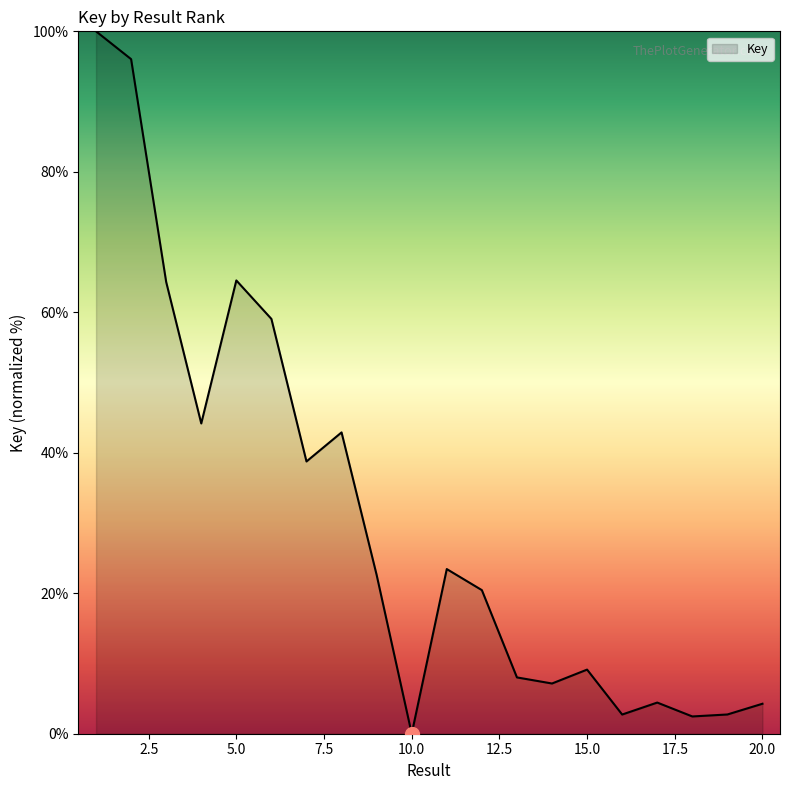

What is the greatest value displayed?

100.0